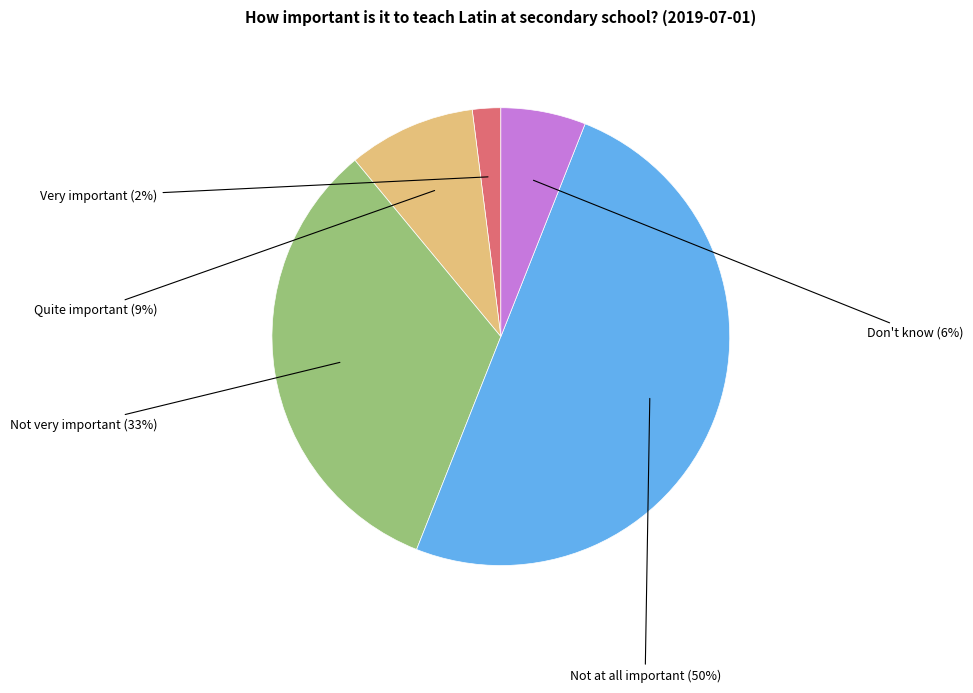

To the nearest percent, what is the difference between the largest and smallest slice percentages?

48%